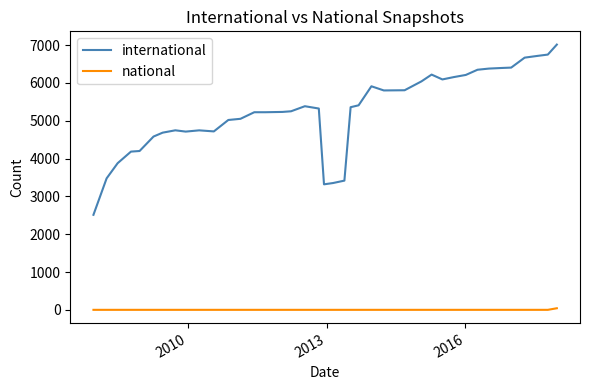

Which series has the widest spread of values?

international